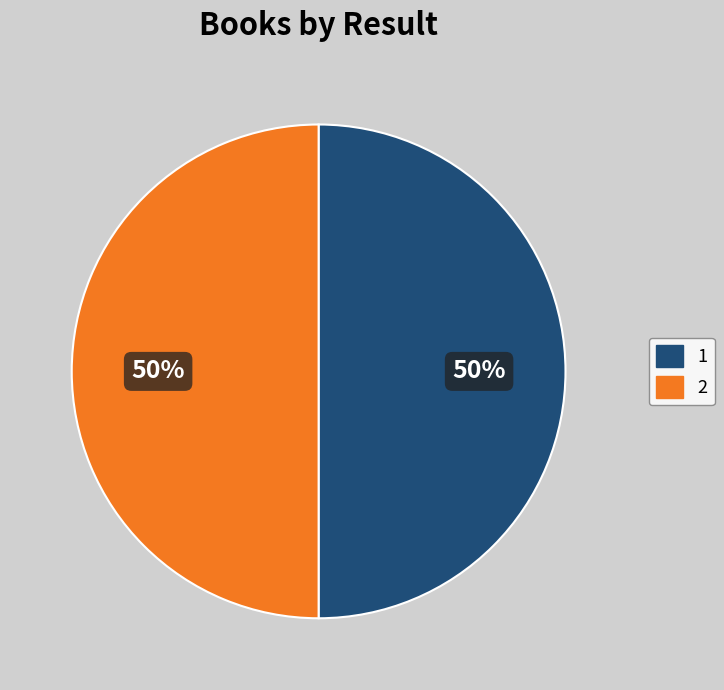

Is it true that 2 is 50% of the pie?

True